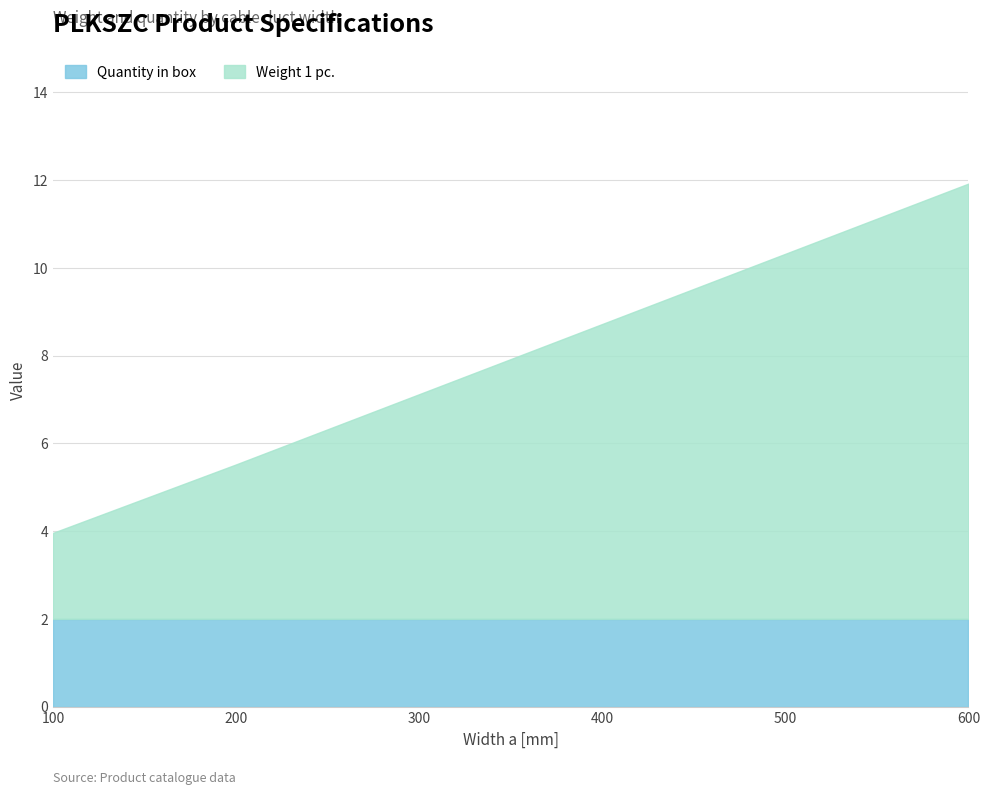

Between 200 and 100, which is larger?

200